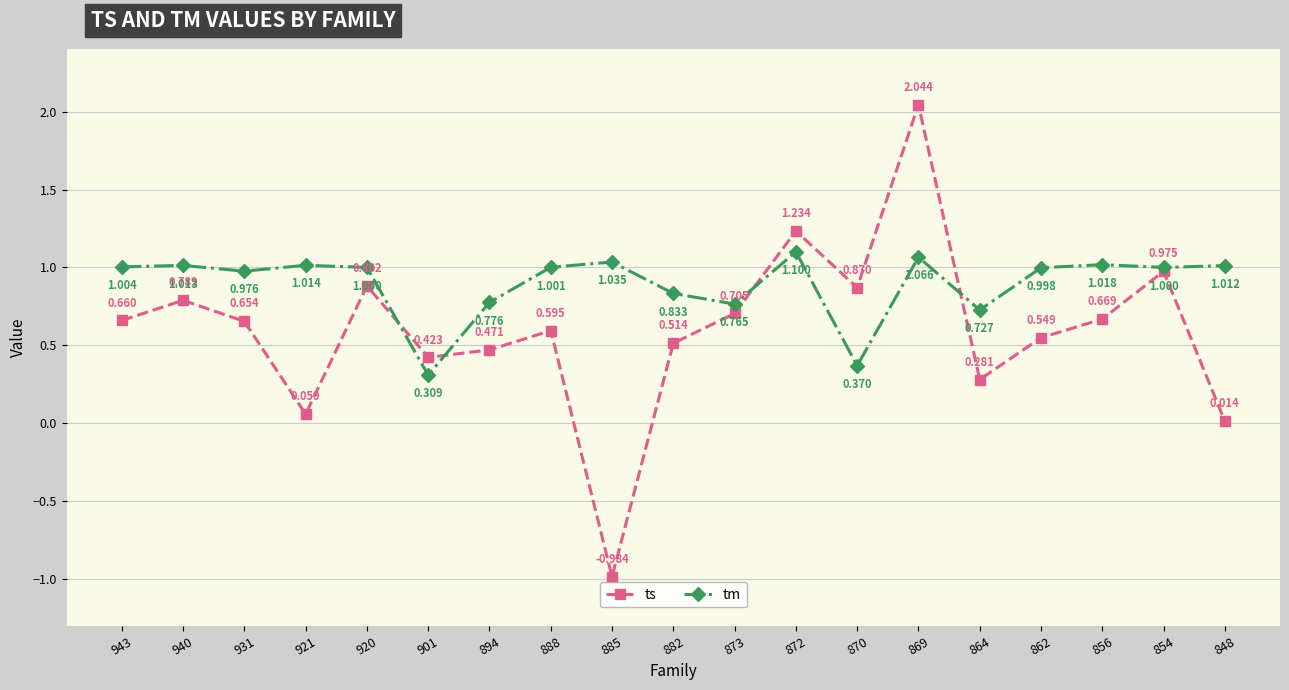

What are all the series names shown in the legend?

ts, tm